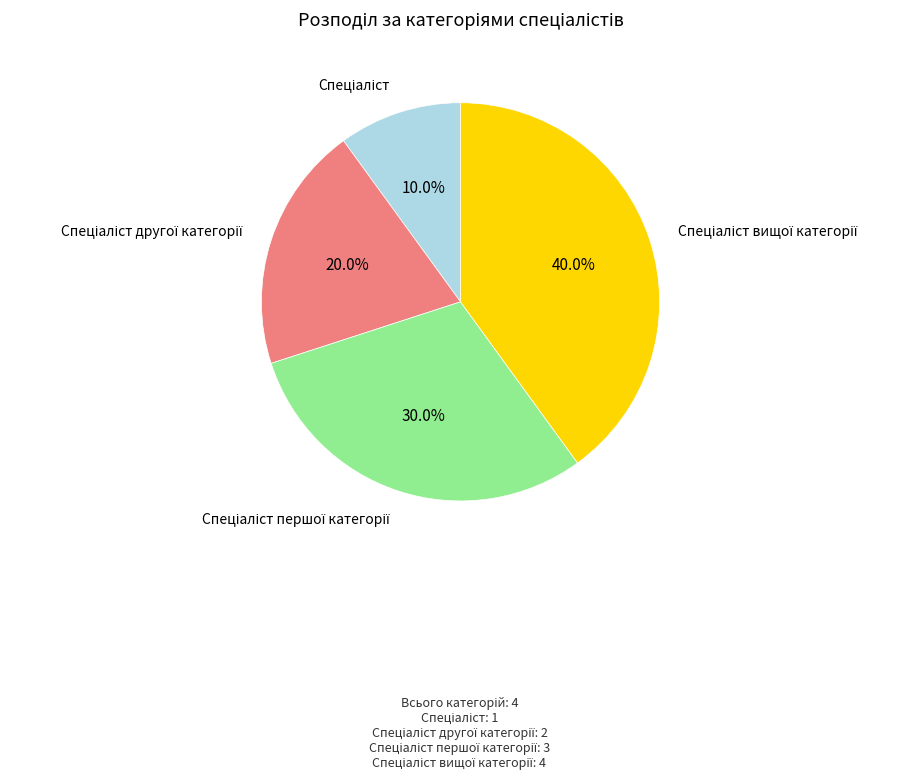

Count the number of slices in the pie.

4